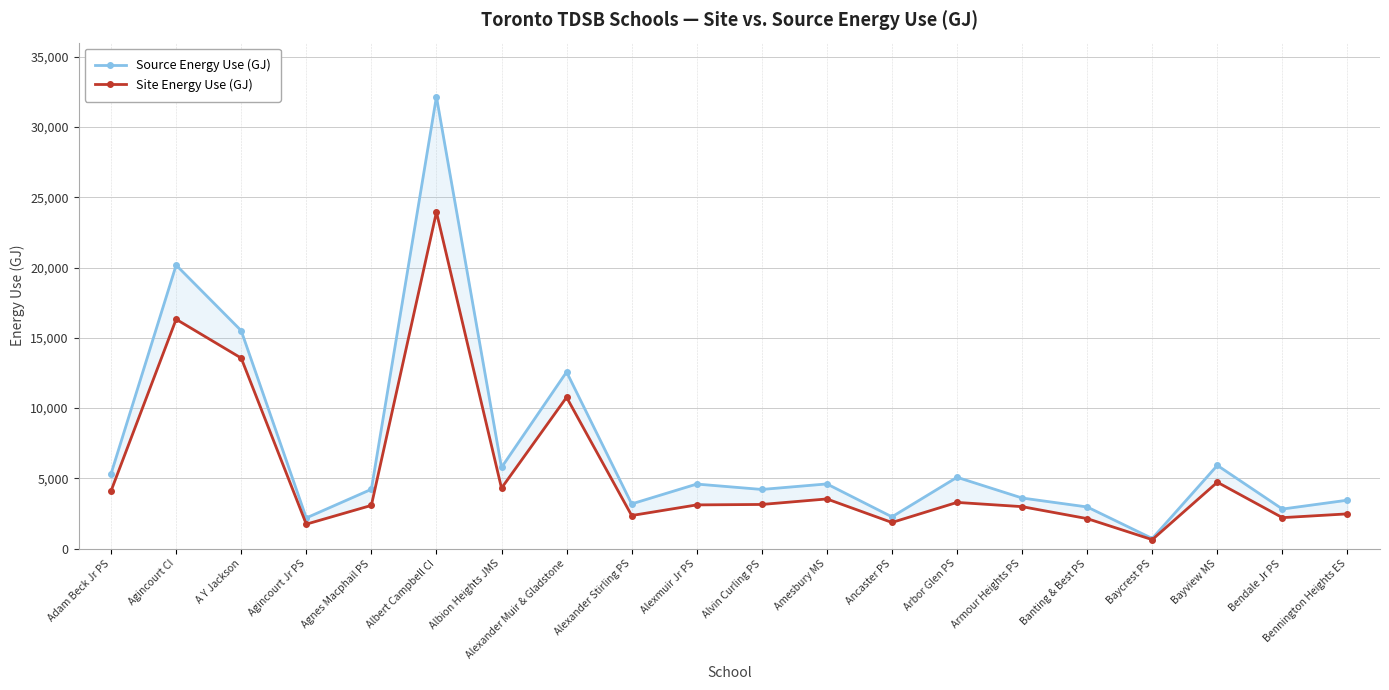

True or false: Source Energy Use (GJ) and Site Energy Use (GJ) intersect in this chart.

False